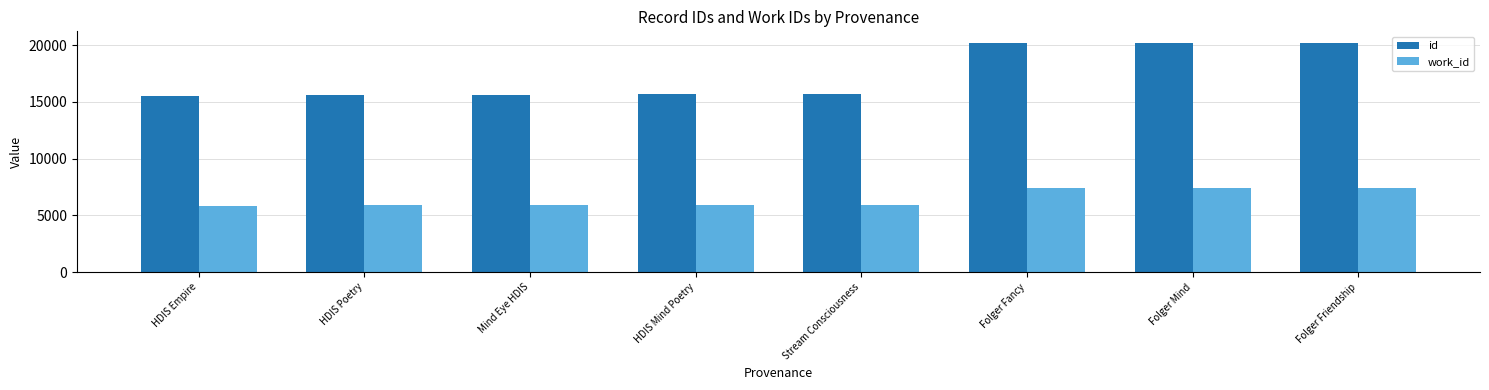

True or false: work_id has a value of 7391 at Folger Friendship.

True